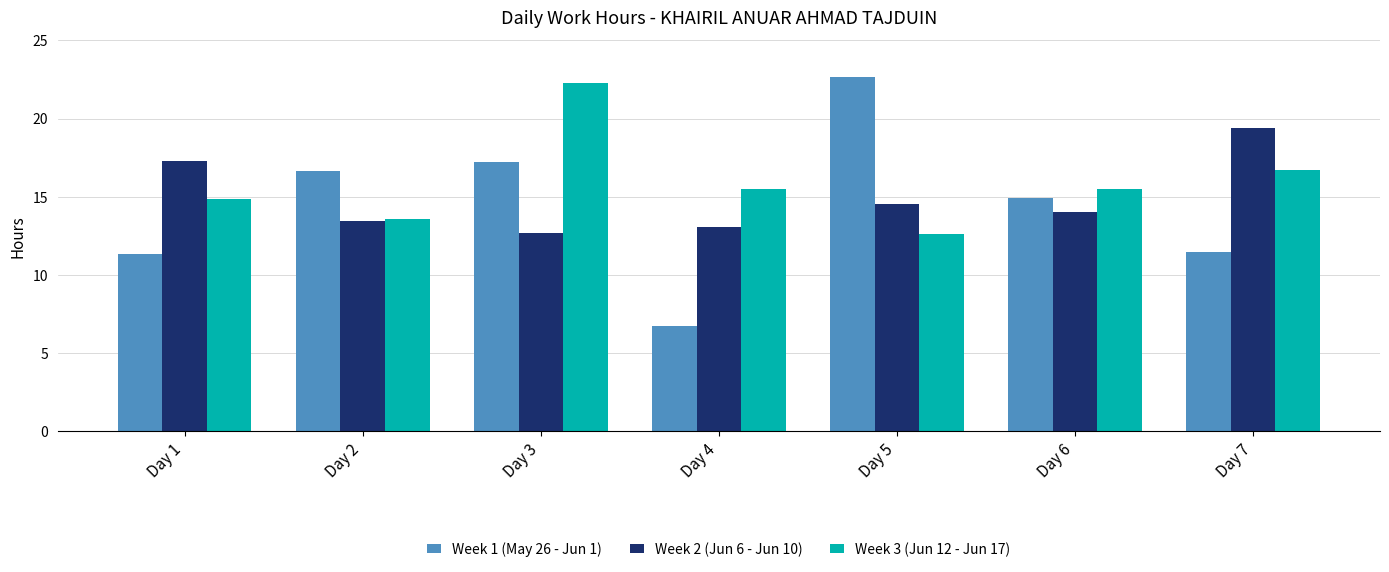

Which series has the widest spread of values?

Week 1 (May 26 - Jun 1)